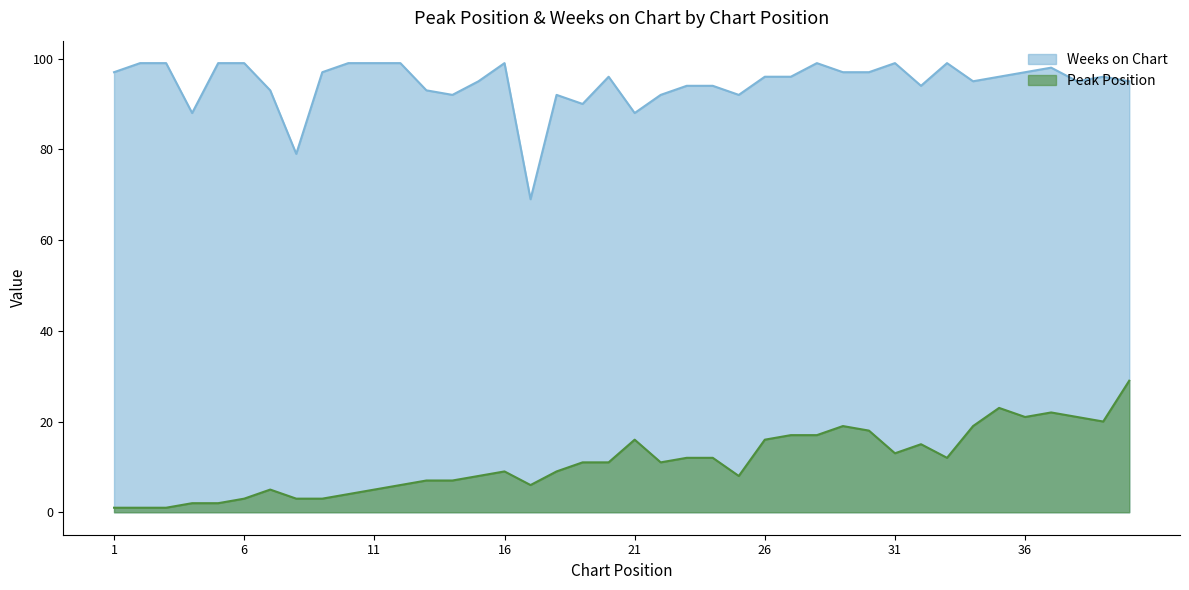

What is the value of the Peak Position point at the 11th from the left?

5